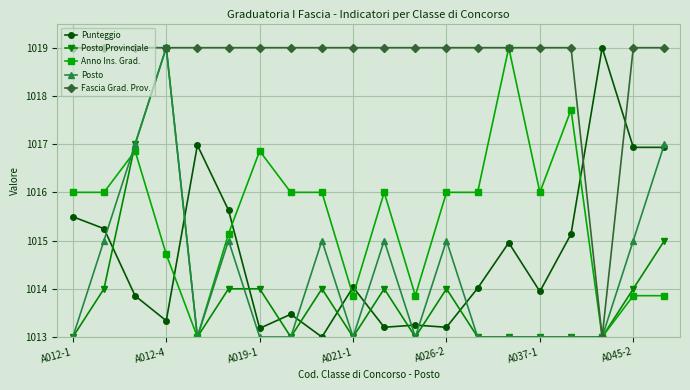

Does the chart display data point markers on the line(s)?

Yes